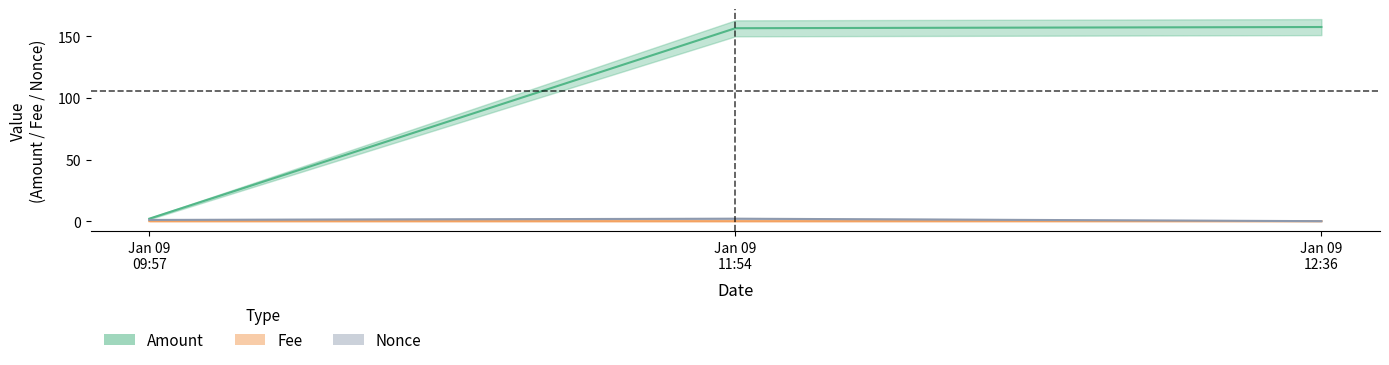

Is it true that Amount equals 157.6 at Jan 09 12:36?

True